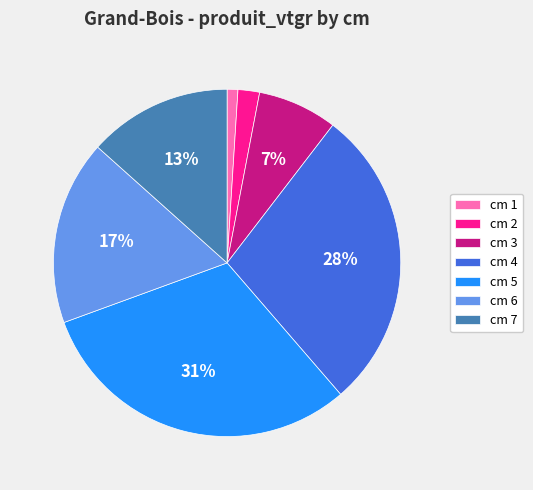

True or false: cm 4 accounts for 41% of the total.

False